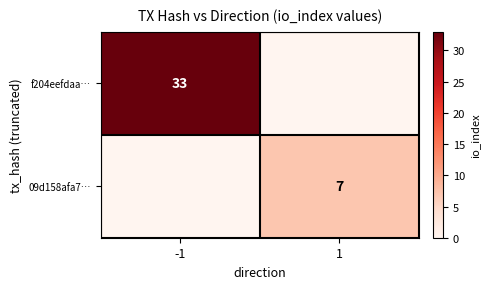

What is the sum of the f204eefdaa… values at -1 and 1?

33